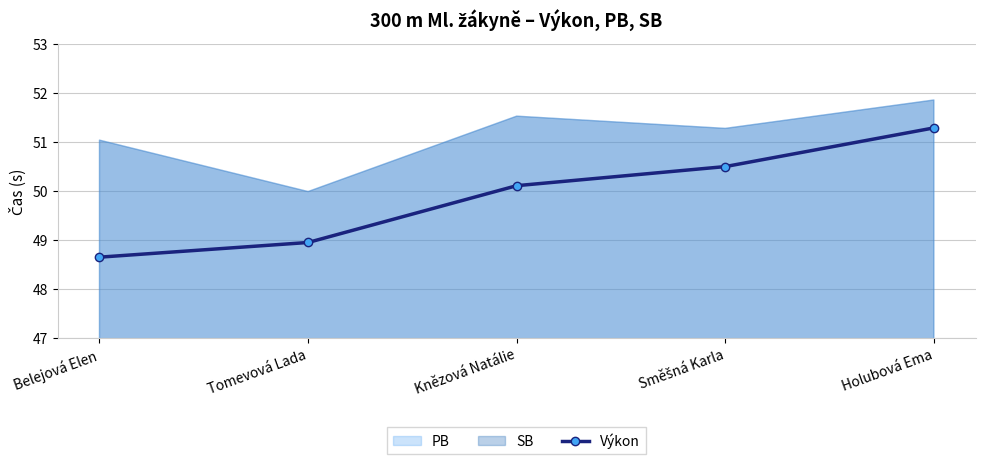

The value at Směšná Karla is 50.5. True or false?

True